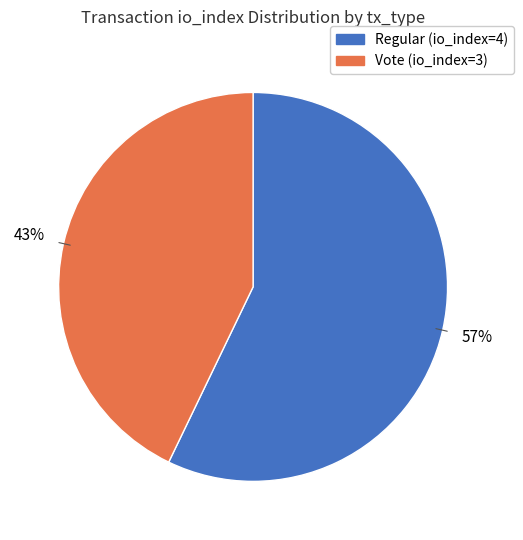

To the nearest percent, what is the difference between the Regular (io_index=4) and Vote (io_index=3) slice percentages?

14%